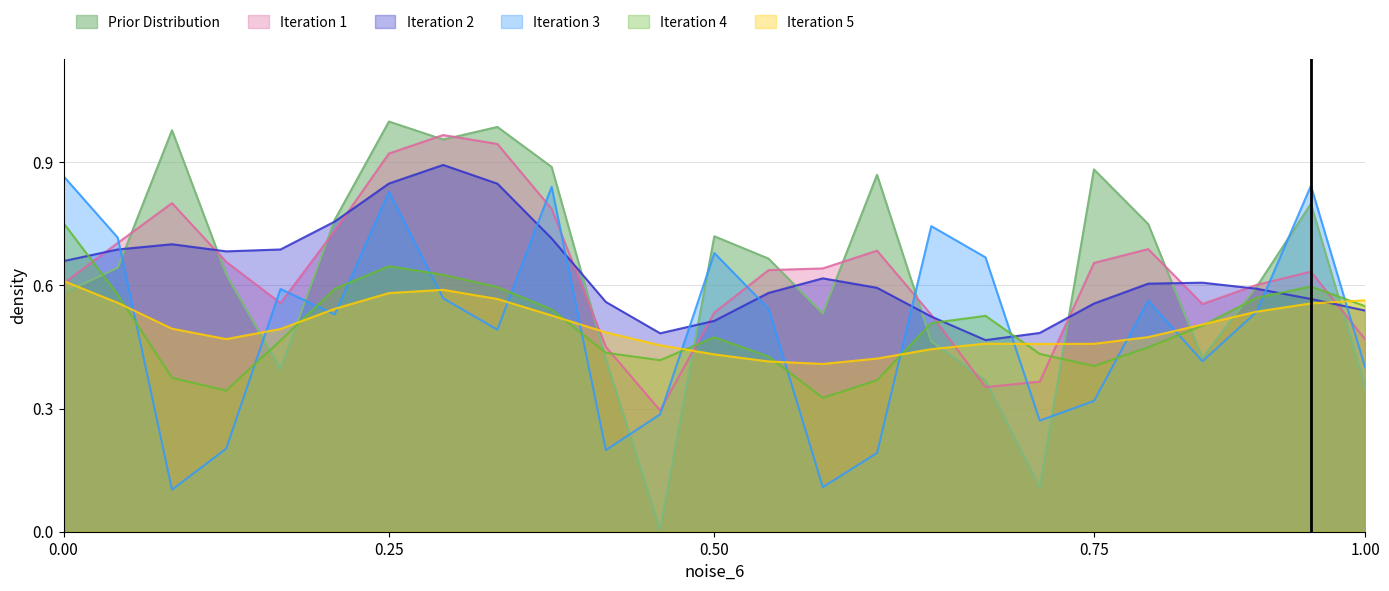

In 面试成绩, how many points are lower than both neighbors (excluding endpoints)?

6